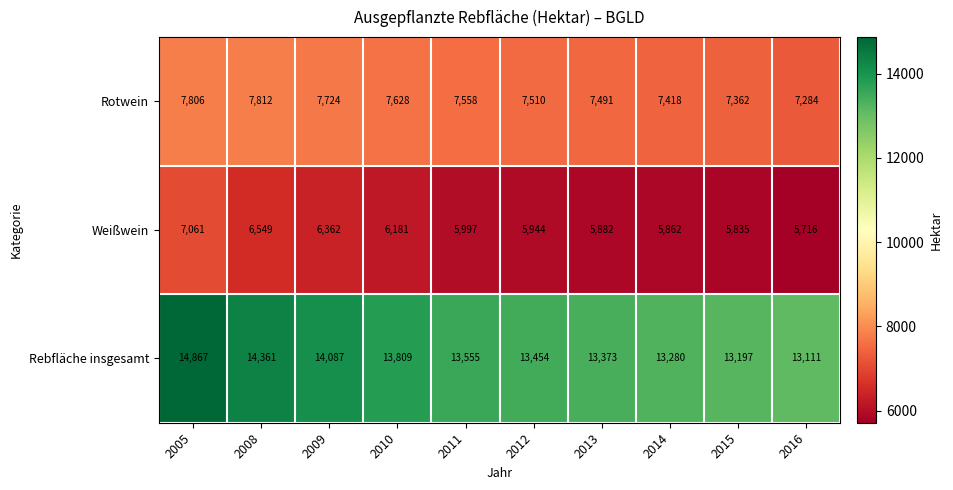

Count the number of categories in the chart.

10